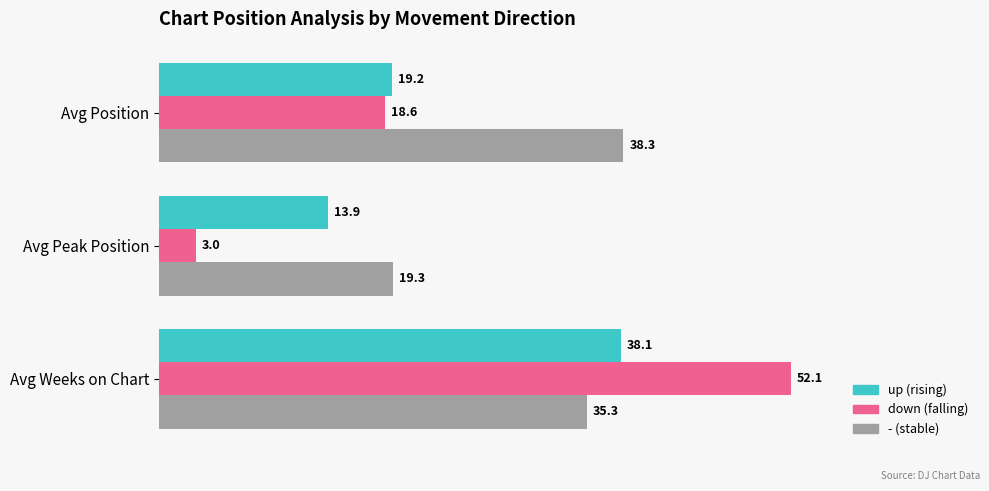

Which category has the highest value across all series?

Avg Weeks on Chart